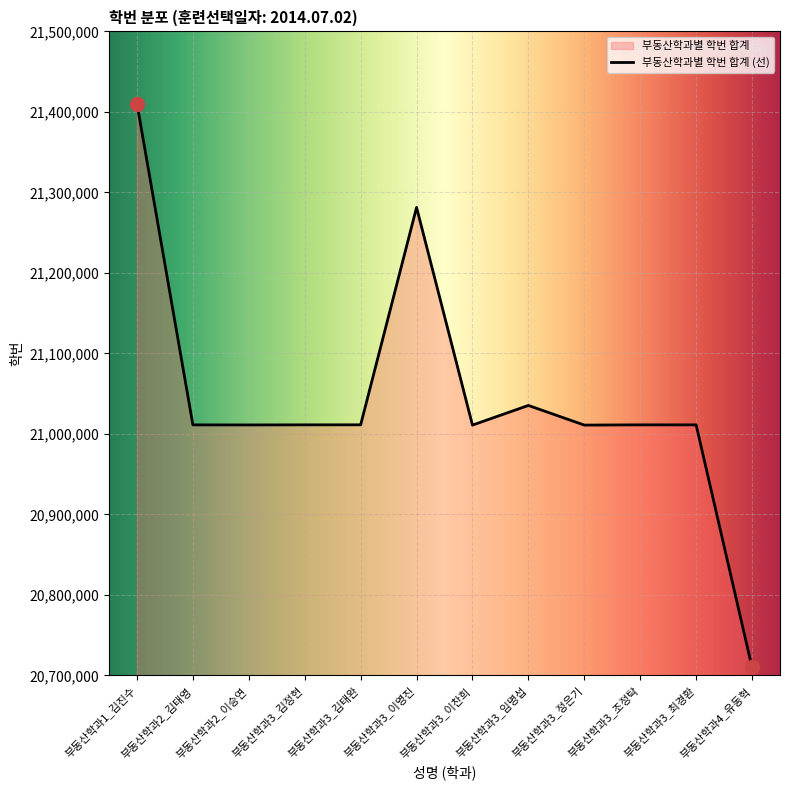

List the labels in order of value, smallest first.

부동산학과4_유동혁, 부동산학과3_이찬희, 부동산학과3_정은기, 부동산학과2_이승연, 부동산학과2_김태영, 부동산학과3_최경환, 부동산학과3_조정탁, 부동산학과3_김정현, 부동산학과3_김태완, 부동산학과3_임명섭, 부동산학과3_이영진, 부동산학과1_김진수